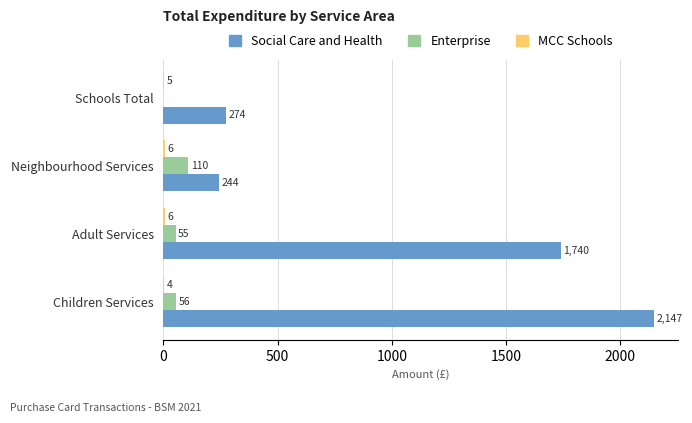

At which category is the sum across all series the highest?

Children Services